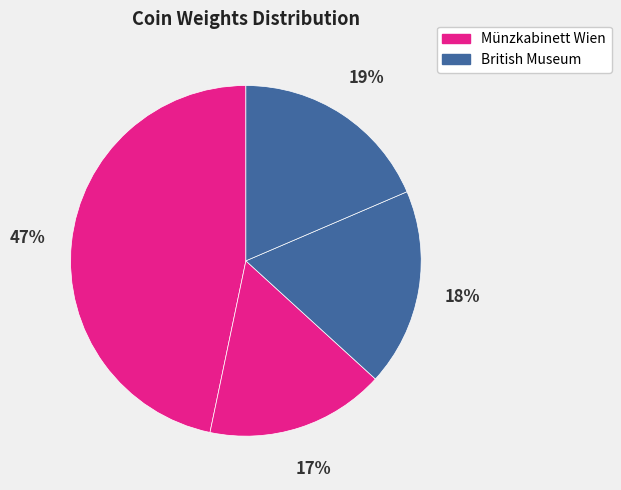

Count the number of slices in the pie.

4